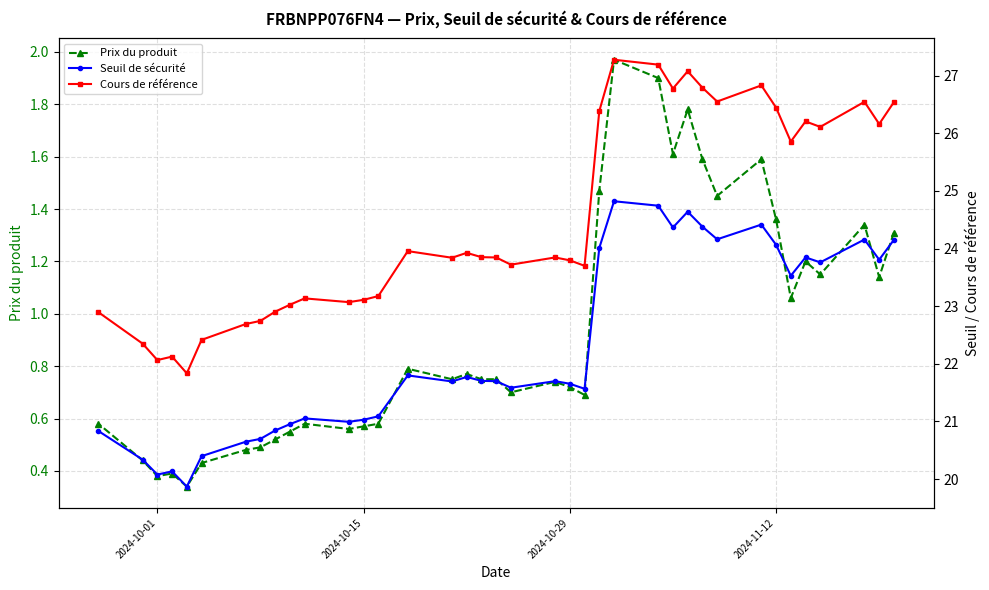

True or false: Seuil de sécurité and Prix du produit intersect in this chart.

False